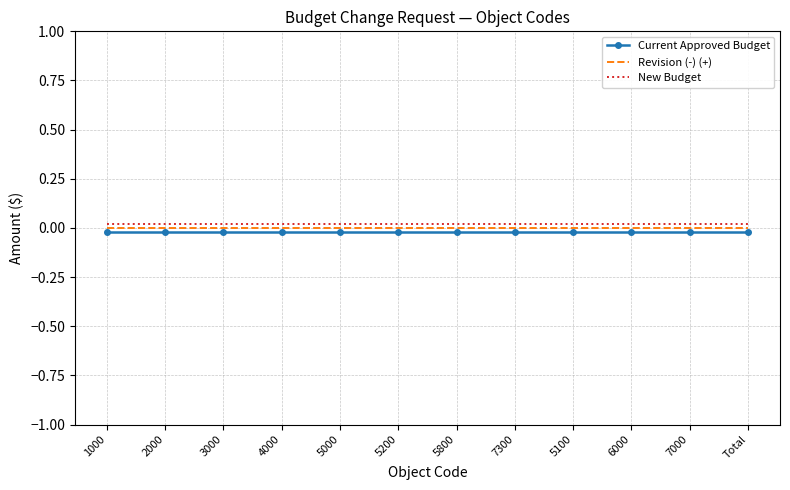

The value of Current Approved Budget at 5200 is -0.0. True or false?

False